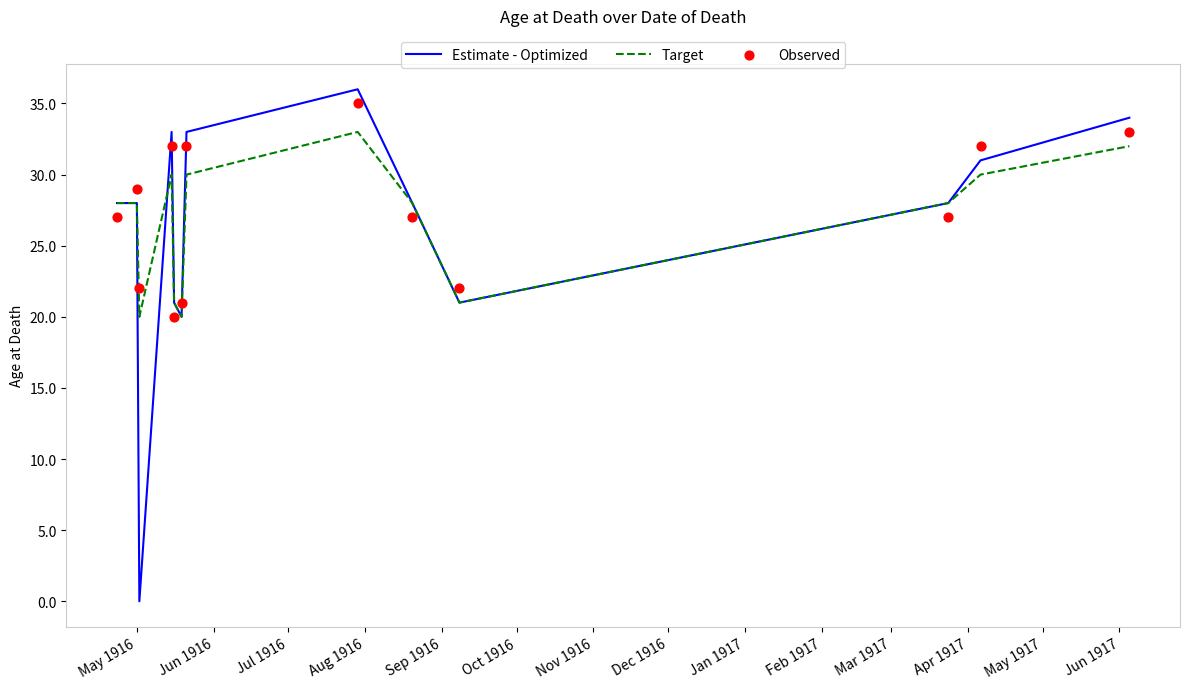

Which series has the largest total across all categories?

Observed